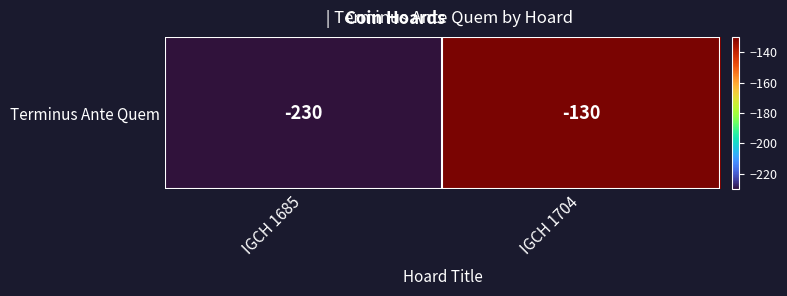

True or false: the data shows -52 at IGCH 1685.

False